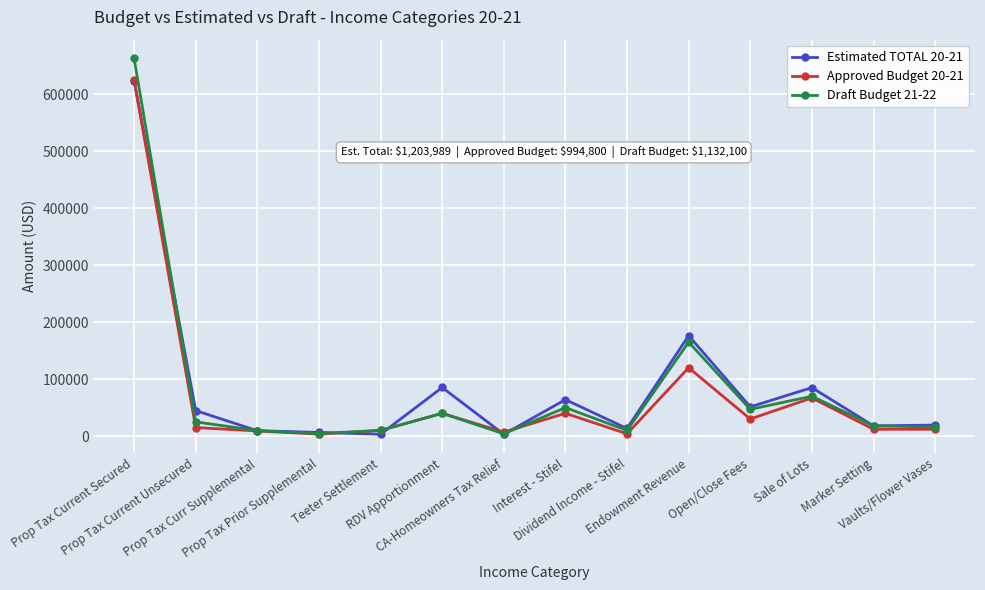

What is the difference between the highest and lowest values at Sale of Lots?

18123.7